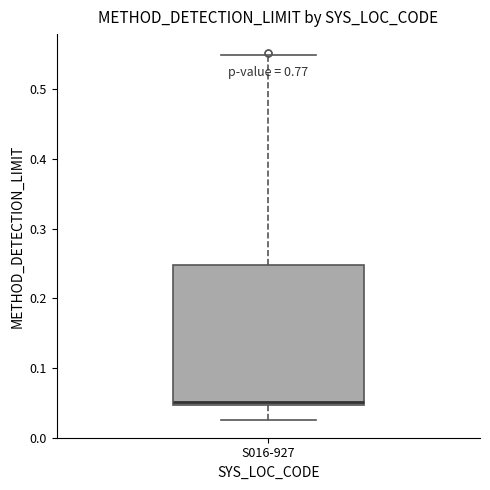

Transcribe this box plot: give where the median line is, the range the box spans, and where the two whiskers end, as read against the y-axis. The values are not printed on the chart, so give them approximately, as read against the axis.

median 0.05 (just above the box's lower edge), box 0.05 to 0.25, whiskers 0.02 to 0.55